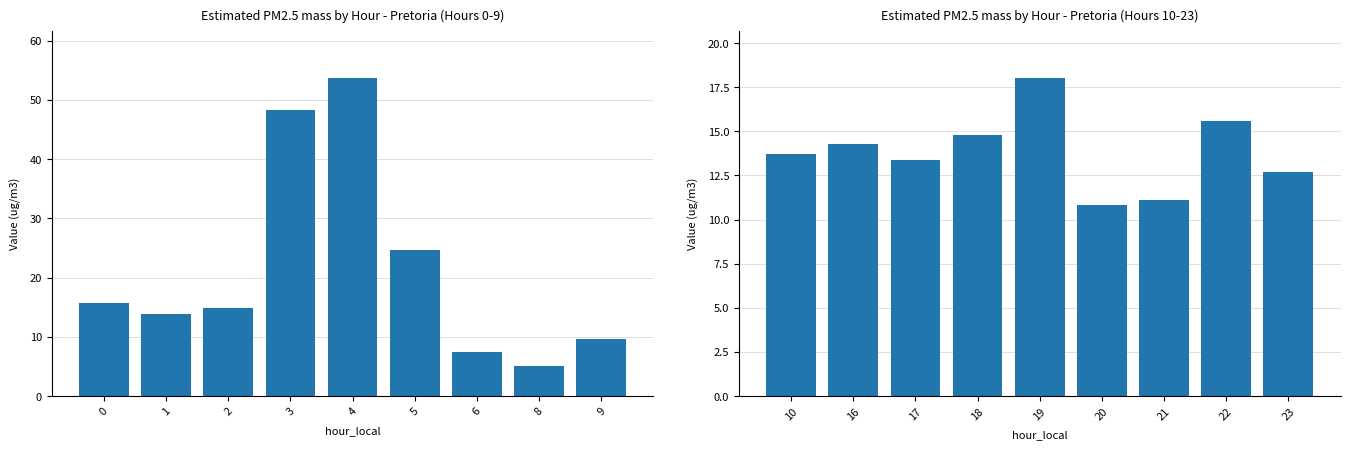

What is the difference between the maximum and minimum values?

7.2